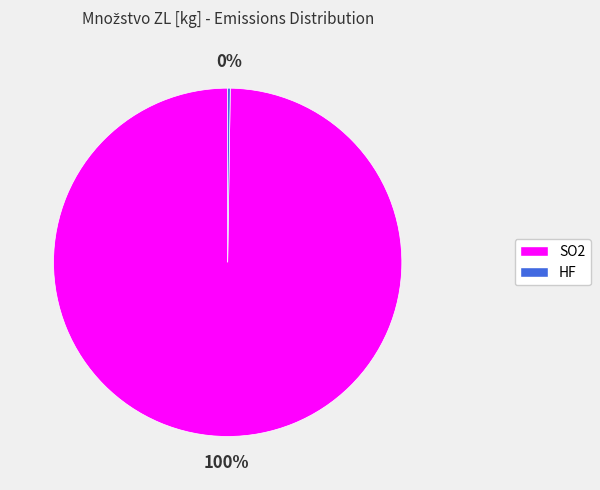

To the nearest percent, what percentage of the pie is SO2?

100%